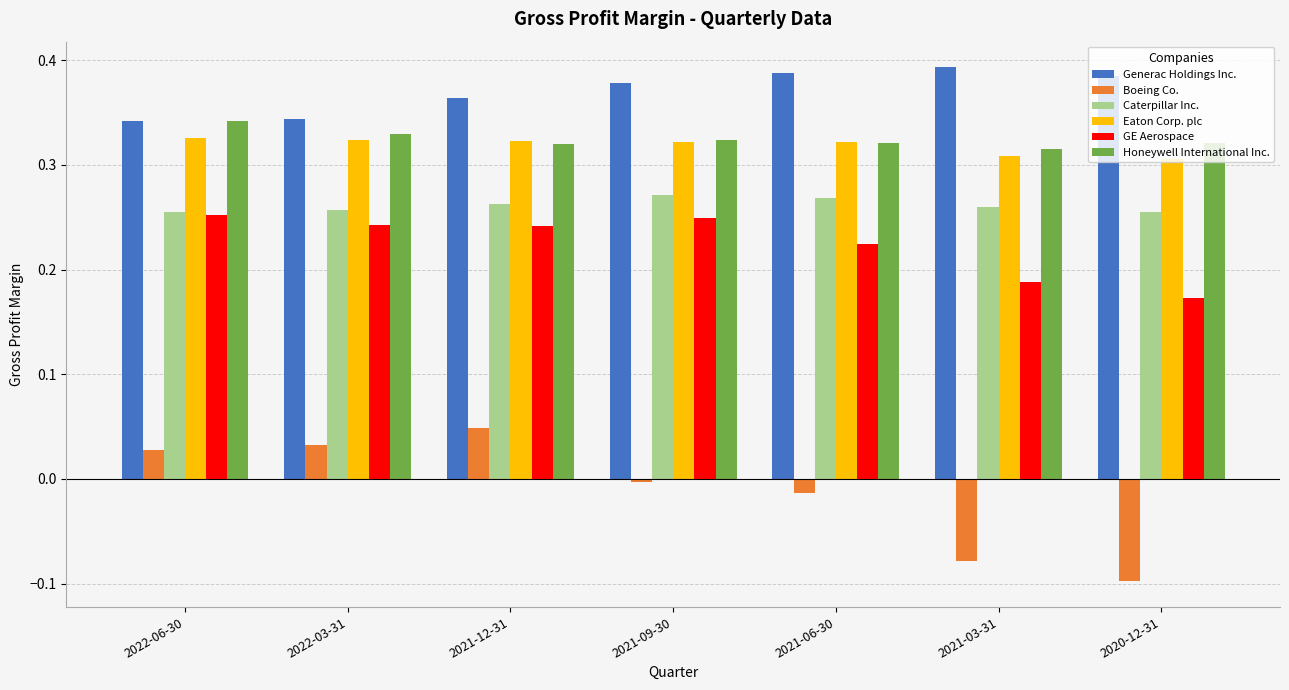

Reading left to right, what are all the values shown in this chart?

Generac Holdings Inc.: 2022-06-30=0.3	2022-03-31=0.3	2021-12-31=0.4	2021-09-30=0.4	2021-06-30=0.4	2021-03-31=0.4	2020-12-31=0.4
Boeing Co.: 2022-06-30=0.0	2022-03-31=0.0	2021-12-31=0.0	2021-09-30=0.0	2021-06-30=0.0	2021-03-31=0.0	2020-12-31=0.0
Caterpillar Inc.: 2022-06-30=0.3	2022-03-31=0.3	2021-12-31=0.3	2021-09-30=0.3	2021-06-30=0.3	2021-03-31=0.3	2020-12-31=0.3
Eaton Corp. plc: 2022-06-30=0.3	2022-03-31=0.3	2021-12-31=0.3	2021-09-30=0.3	2021-06-30=0.3	2021-03-31=0.3	2020-12-31=0.3
GE Aerospace: 2022-06-30=0.3	2022-03-31=0.2	2021-12-31=0.2	2021-09-30=0.2	2021-06-30=0.2	2021-03-31=0.2	2020-12-31=0.2
Honeywell International Inc.: 2022-06-30=0.3	2022-03-31=0.3	2021-12-31=0.3	2021-09-30=0.3	2021-06-30=0.3	2021-03-31=0.3	2020-12-31=0.3